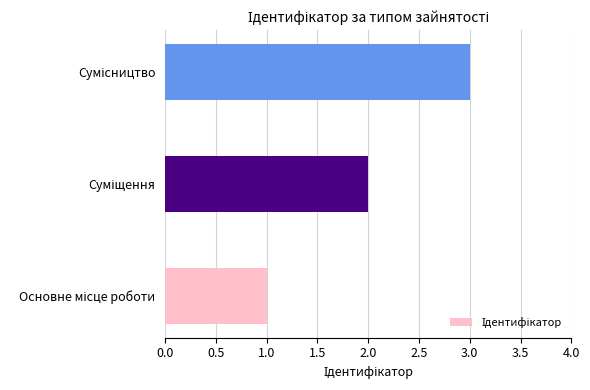

How many categories are shown in the chart?

3